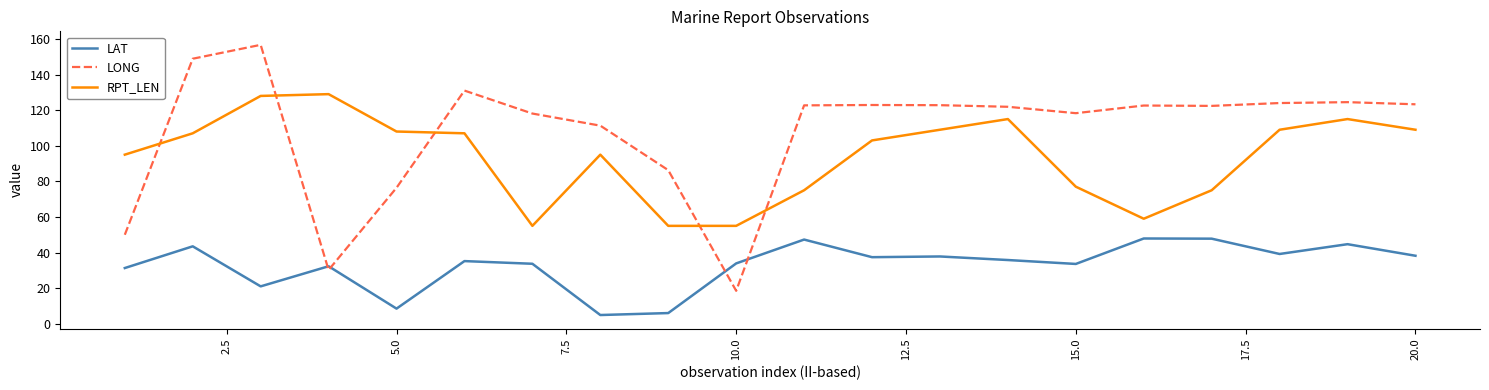

Which series has the largest range (max minus min)?

LONG